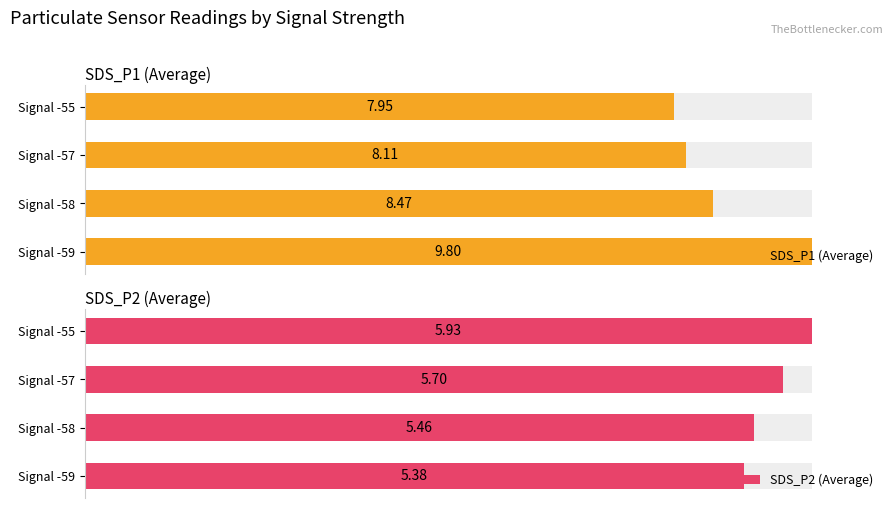

Rank the series by their maximum value, from highest to lowest.

SDS_P1 (Average), SDS_P2 (Average)